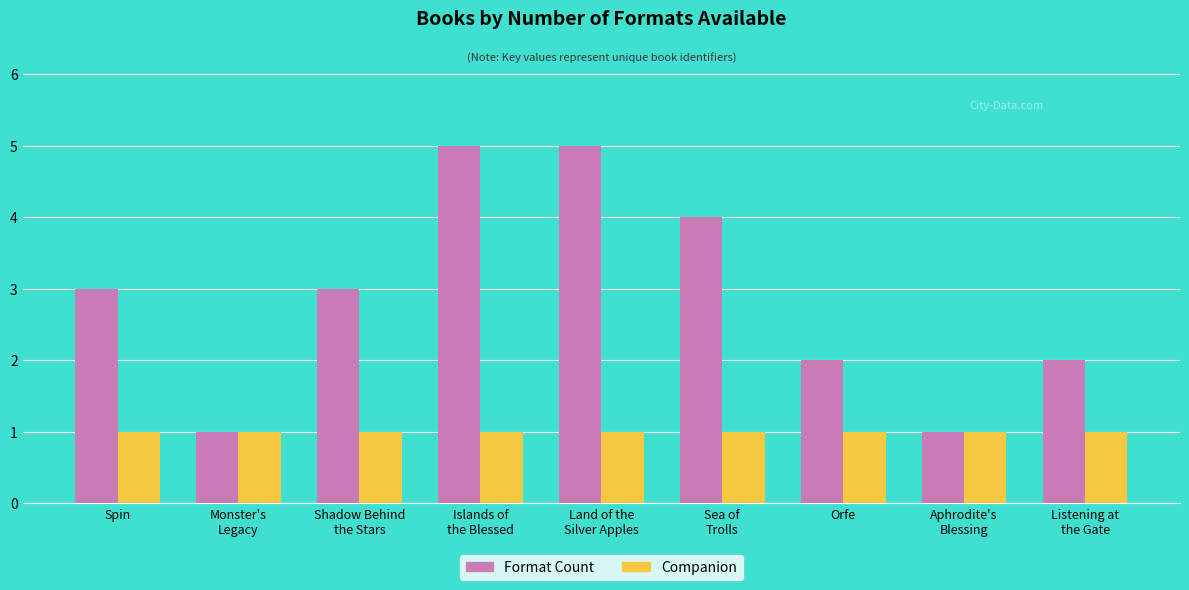

Reading right to left, transcribe all the data shown in this chart.

Format Count: Listening at
the Gate=2	Aphrodite's
Blessing=1	Orfe=2	Sea of
Trolls=4	Land of the
Silver Apples=5	Islands of
the Blessed=5	Shadow Behind
the Stars=3	Monster's
Legacy=1	Spin=3
Companion: Listening at
the Gate=1	Aphrodite's
Blessing=1	Orfe=1	Sea of
Trolls=1	Land of the
Silver Apples=1	Islands of
the Blessed=1	Shadow Behind
the Stars=1	Monster's
Legacy=1	Spin=1